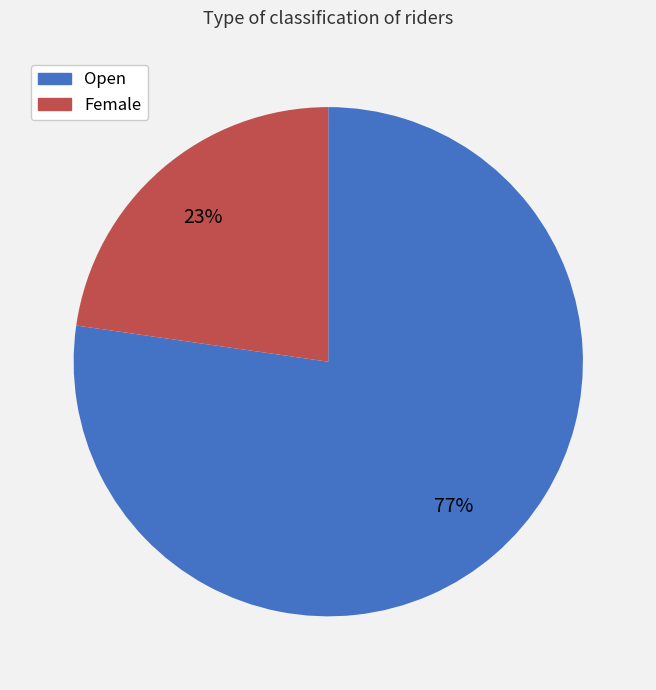

Is the sum of Female and Open greater than half?

Yes